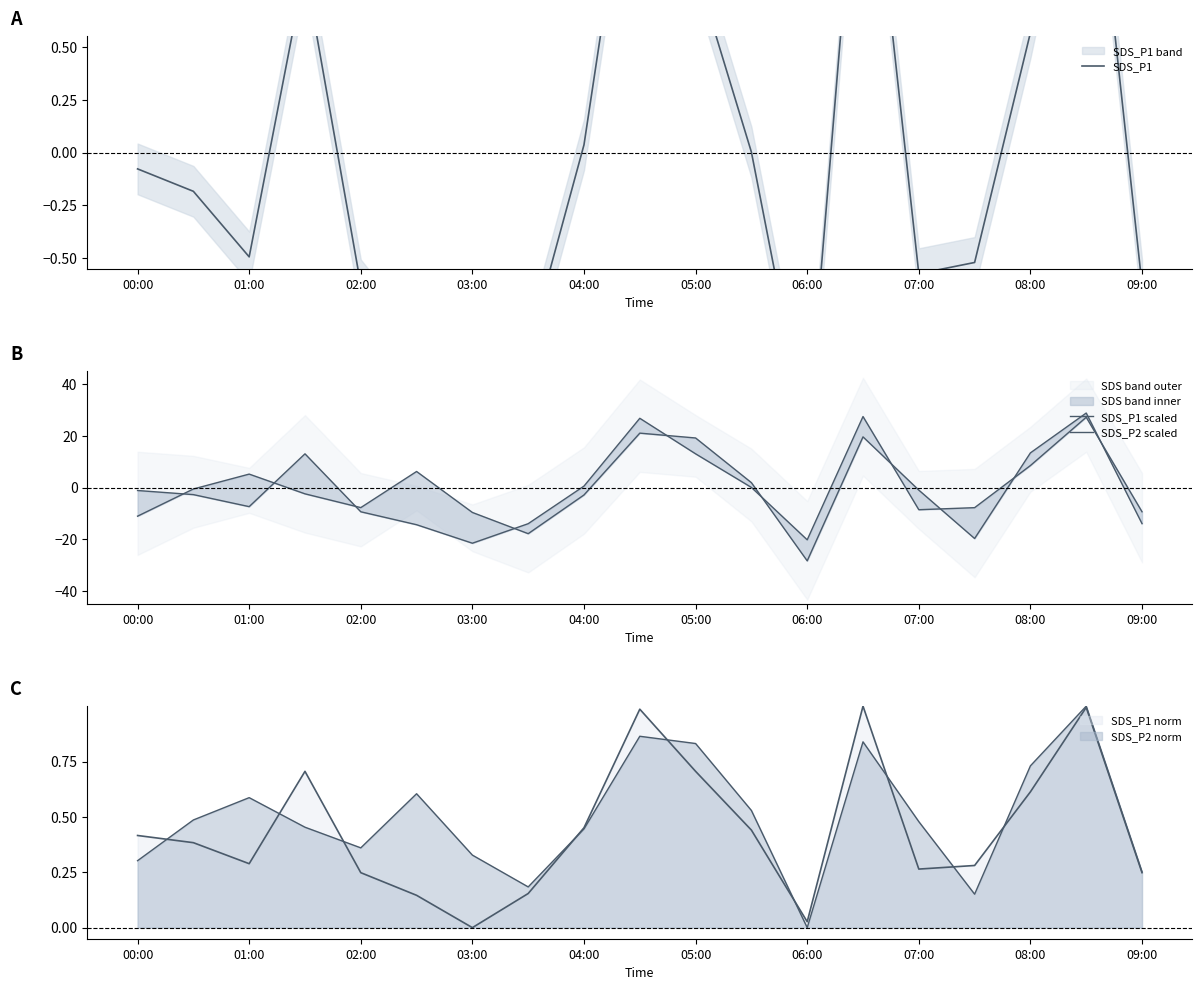

How many interior local valleys does the SDS_P2 scaled series have?

4